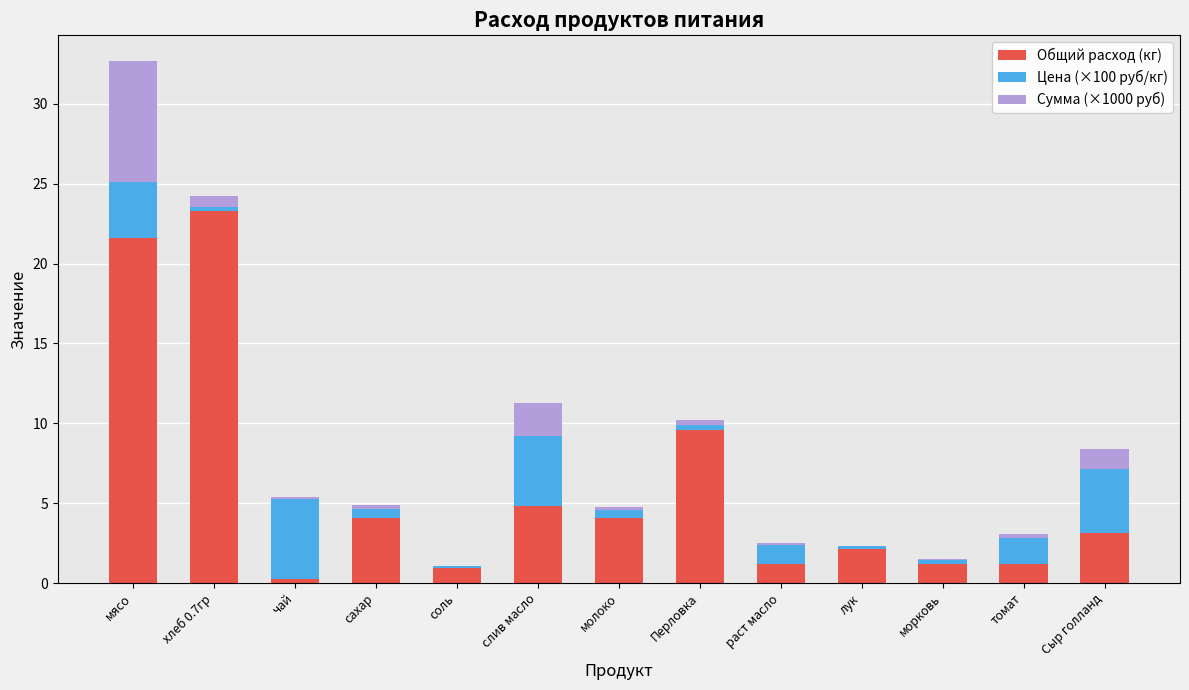

At which category is the sum across all series the highest?

мясо